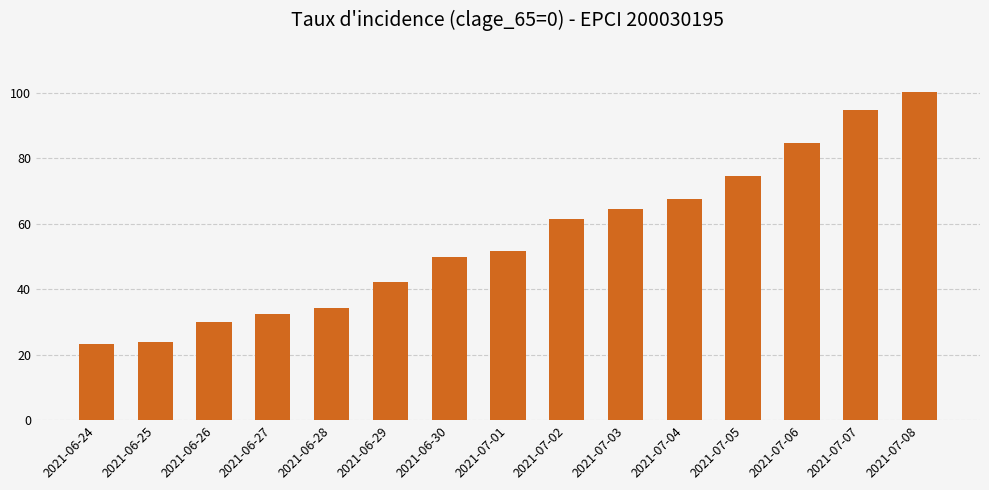

What is the change in value from 2021-06-24 to 2021-07-07?

+71.2